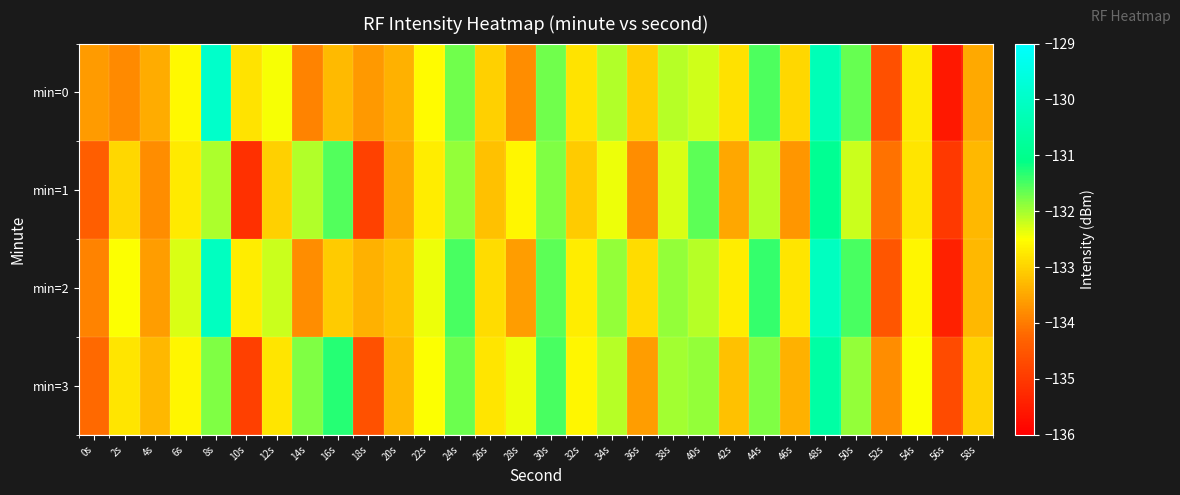

List the series in order of their overall mean, lowest first.

min=1, min=0, min=3, min=2